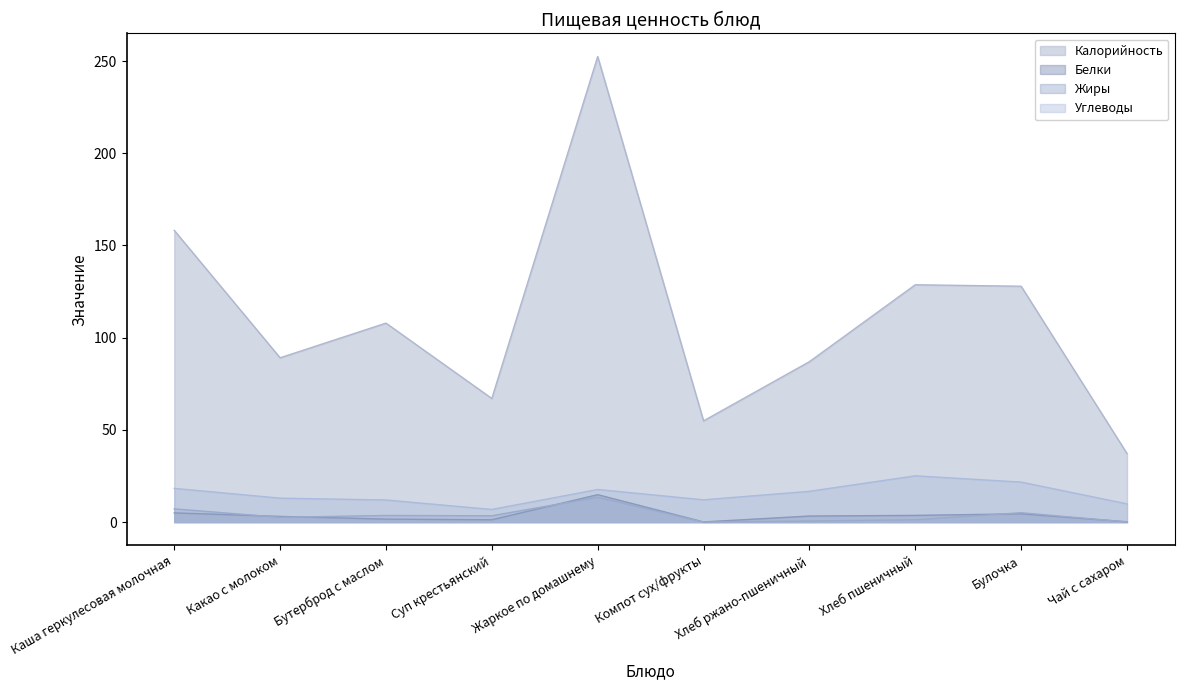

What are all the series names shown in the legend?

Калорийность, Белки, Жиры, Углеводы